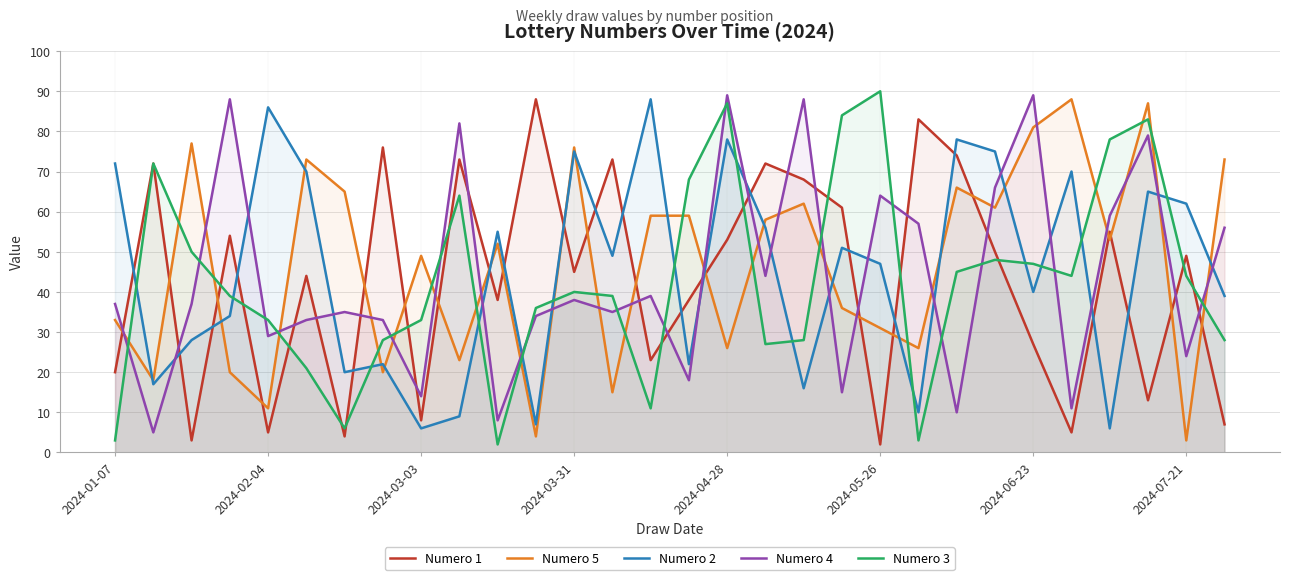

Does the chart display data point markers on the line(s)?

No